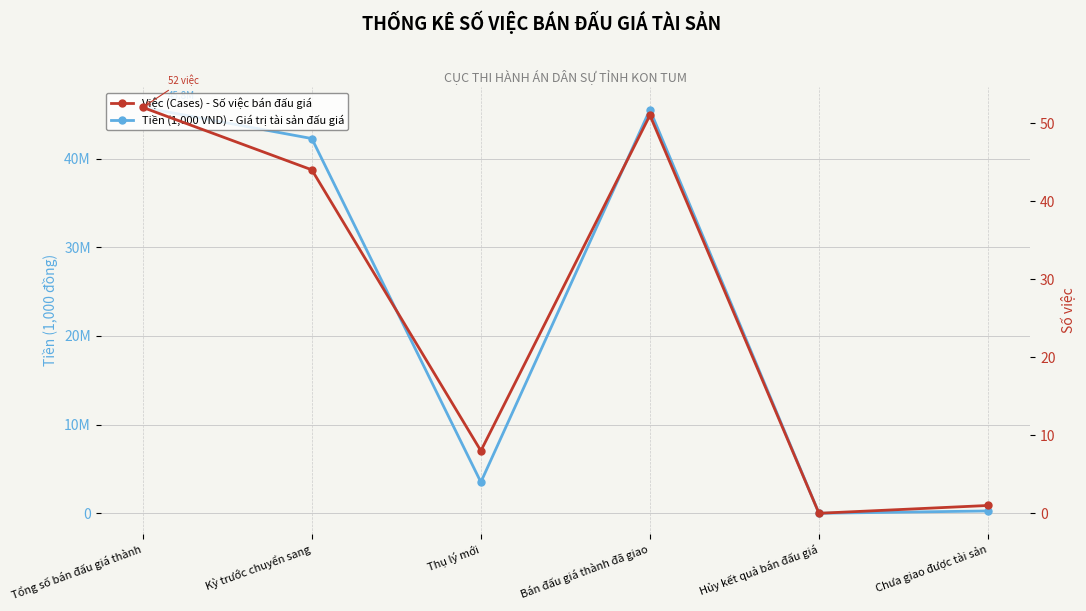

Is the value of Việc (Cases) - Số việc bán đấu giá at Tổng số bán đấu giá thành greater than the value of Tiền (1,000 VND) - Giá trị tài sản đấu giá at Chưa giao được tài sản?

No